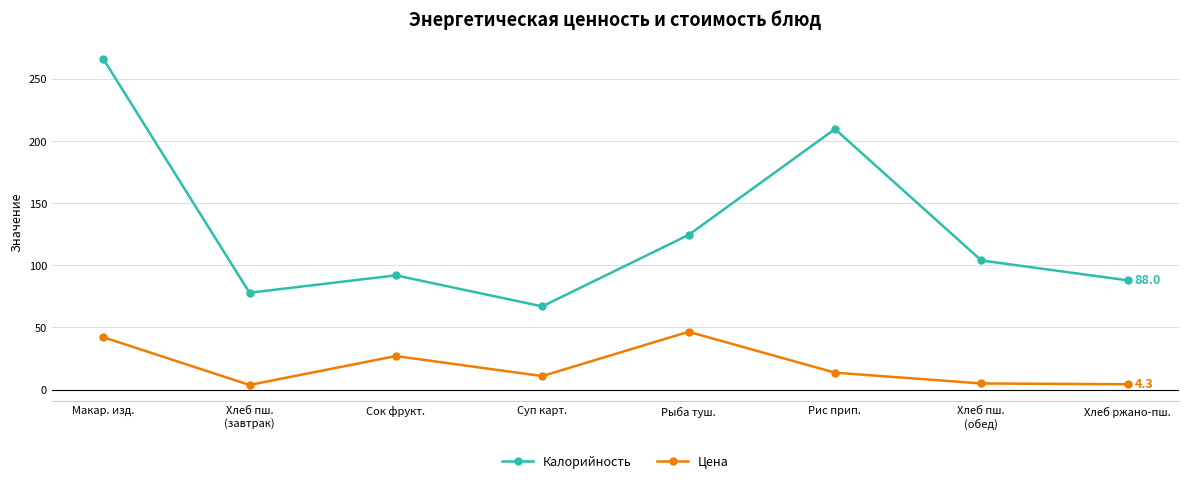

Is this an area chart (filled region under the line)?

No